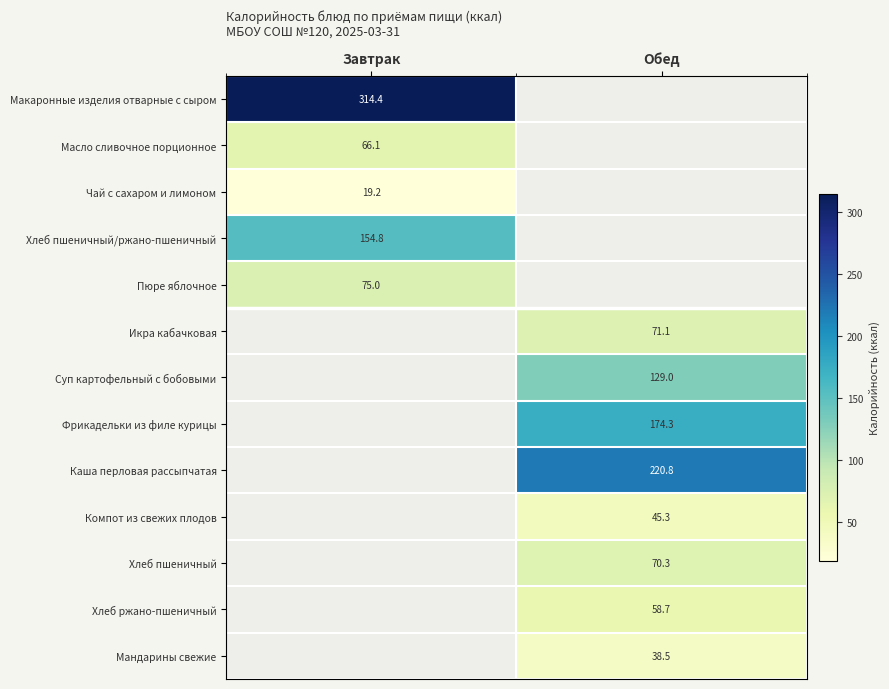

The Хлеб ржано-пшеничный series shows 15.8 at Обед. True or false?

False